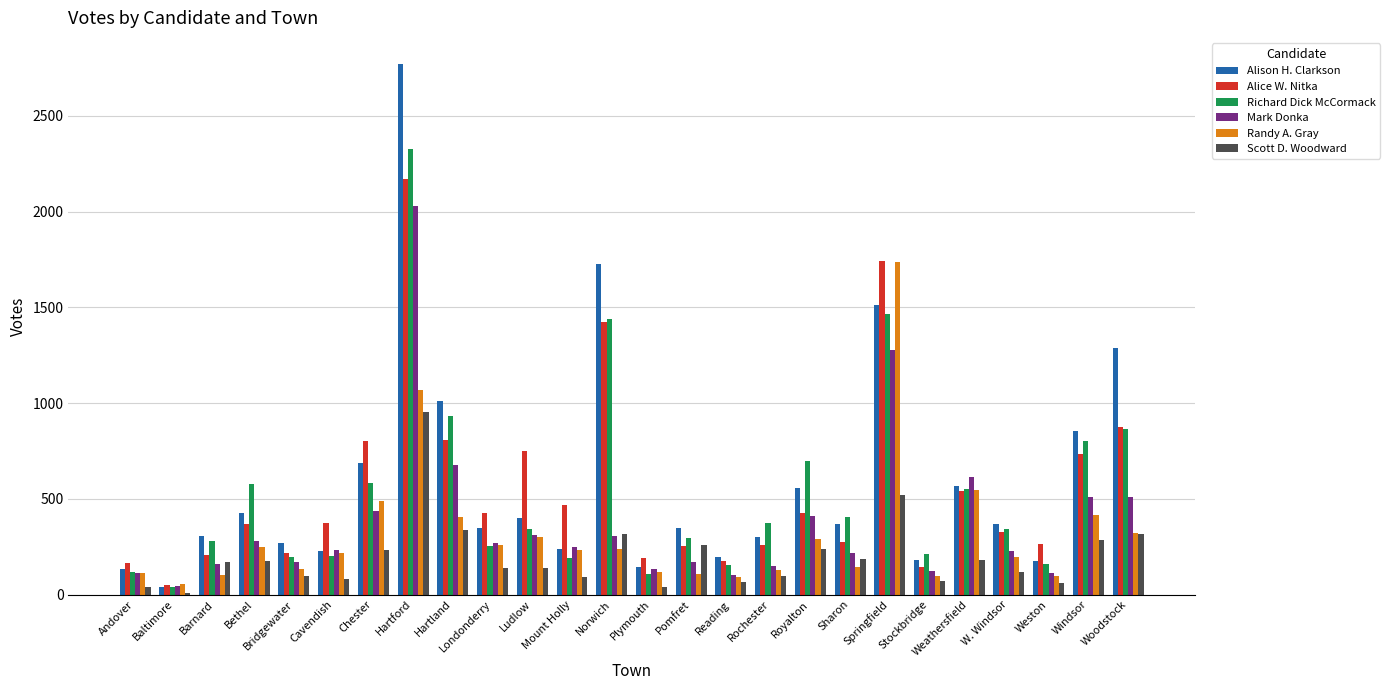

True or false: Alice W. Nitka has a value of 749 at Ludlow.

True